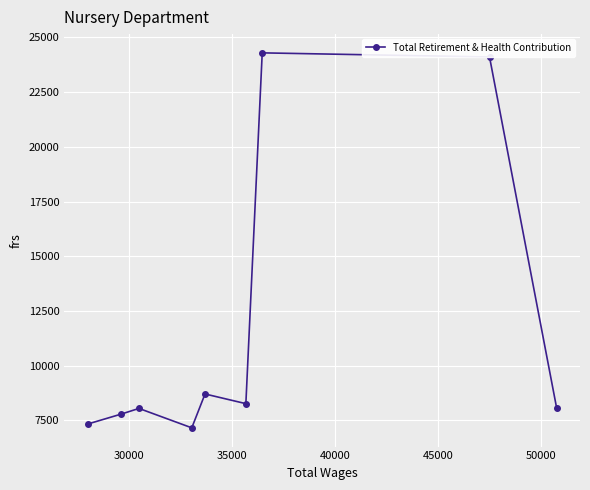

What is the maximum value shown in the chart?

24296